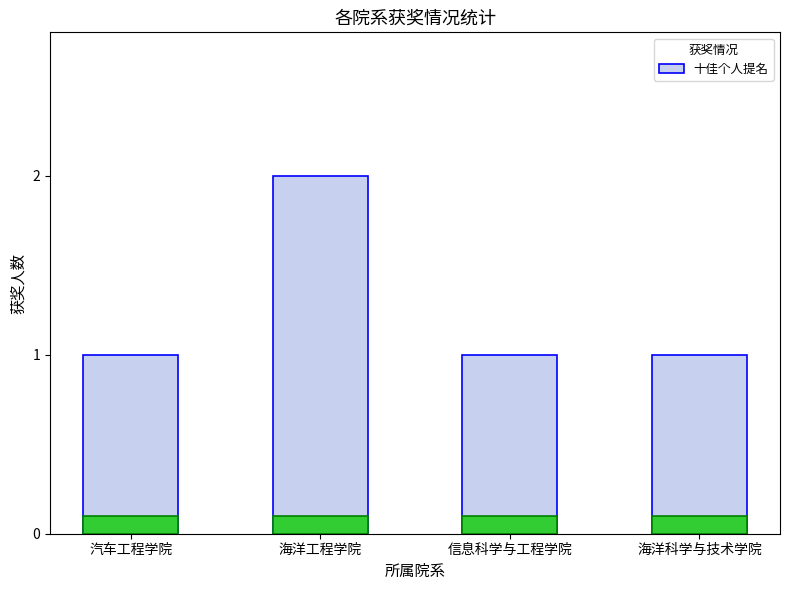

Reading right to left, transcribe all the data shown in this chart.

海洋科学与技术学院=1	信息科学与工程学院=1	海洋工程学院=2	汽车工程学院=1